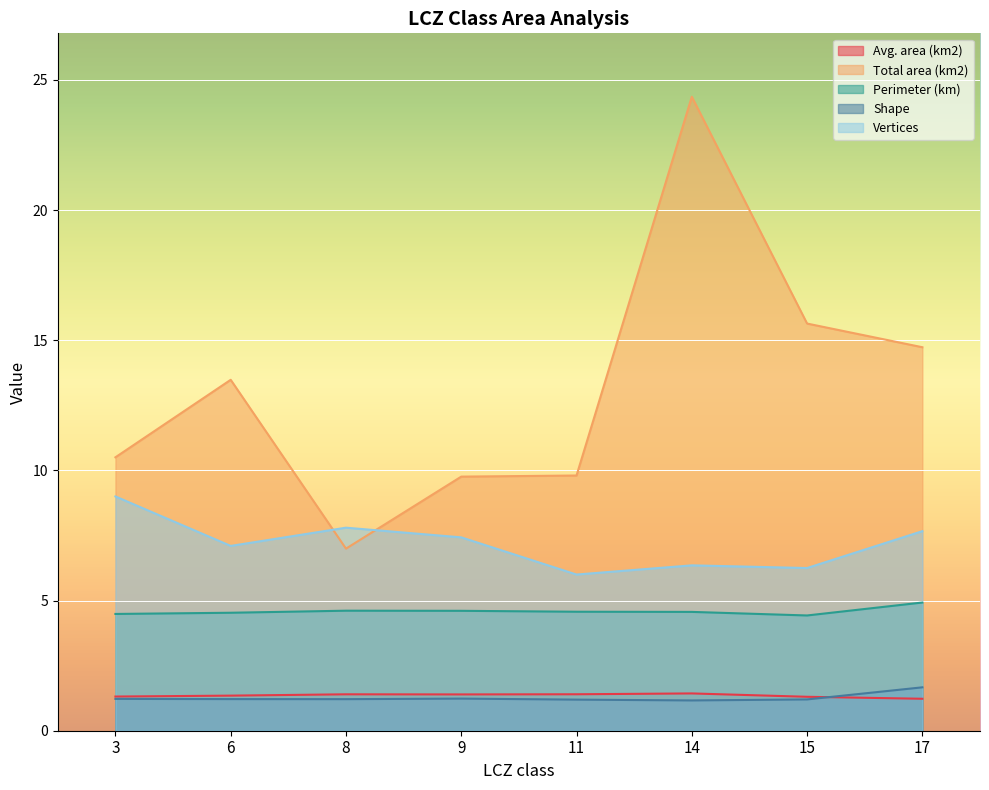

Which series changed the most between 6 and 8?

Total area (km2)